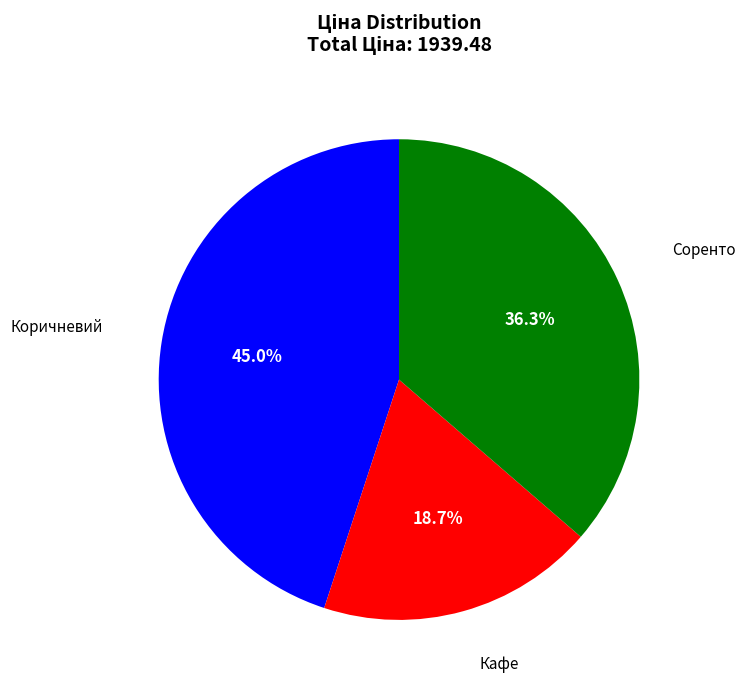

To the nearest percent, what is the difference between the largest and smallest slice percentages?

26%